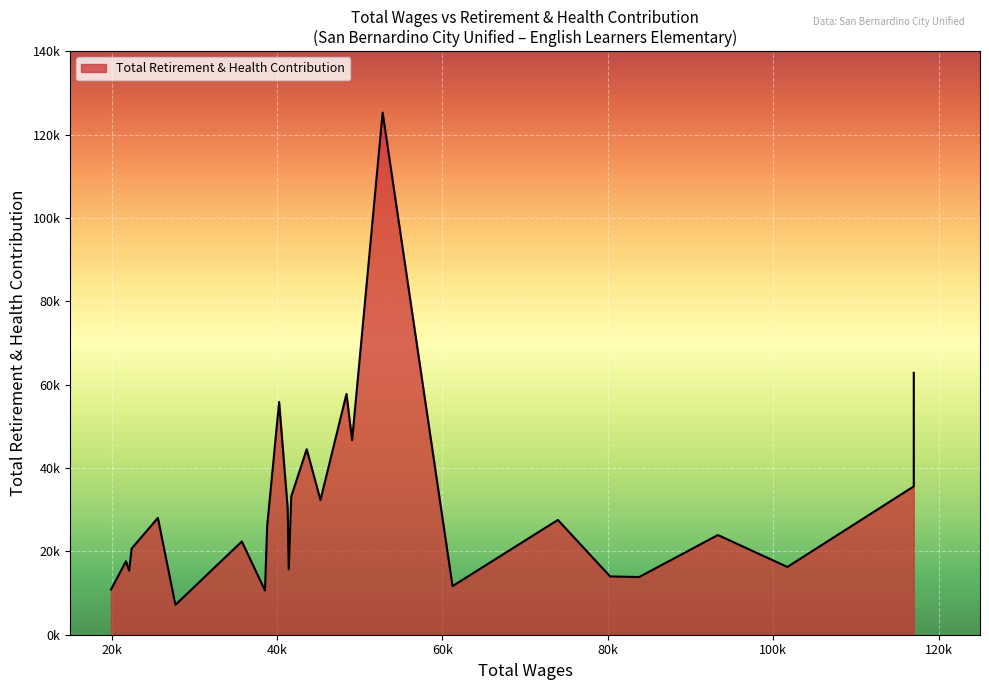

The value at 38818.0 is 26053. True or false?

True